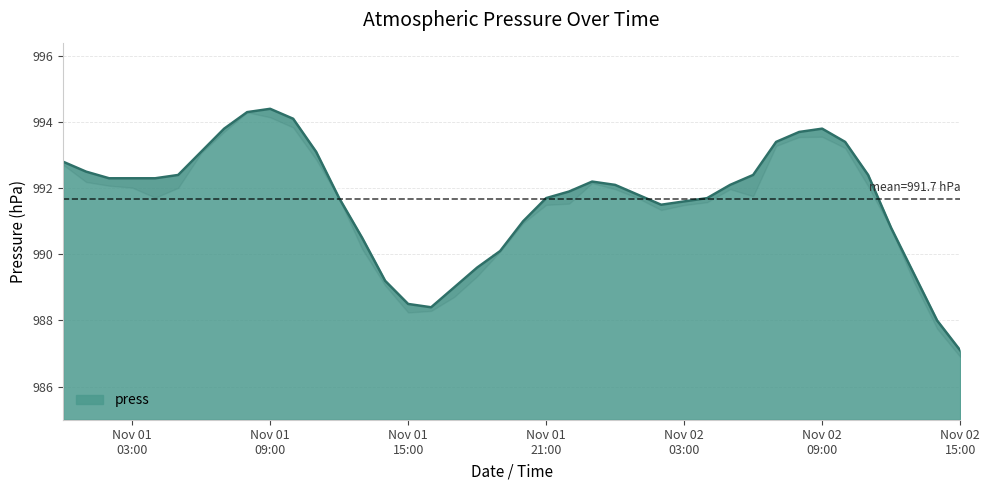

What is the greatest value displayed?

994.4